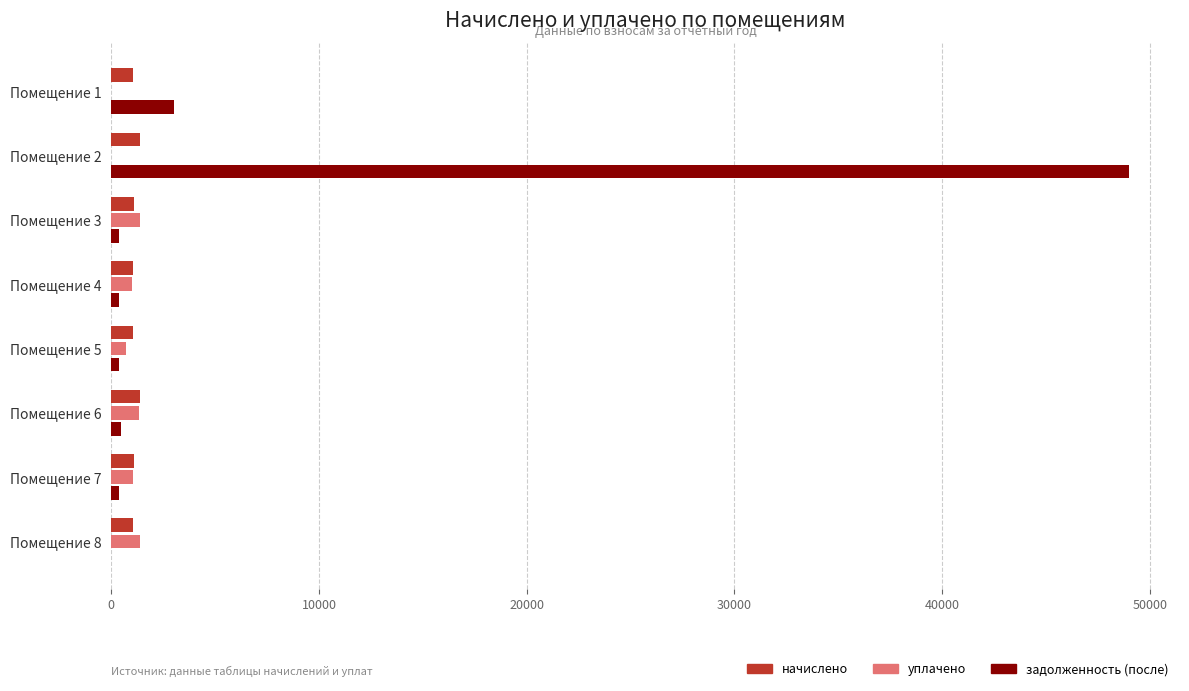

Which category has the highest value across all series?

Помещение 2